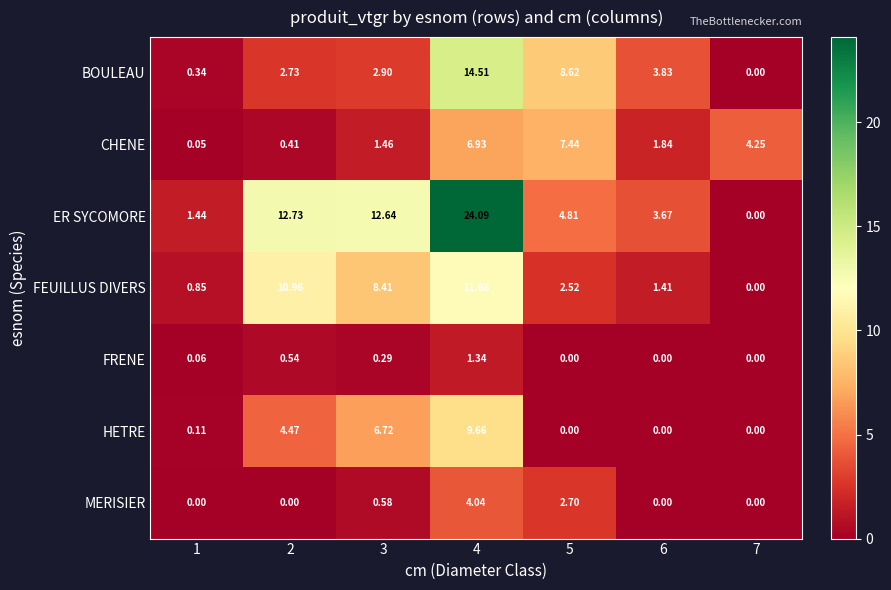

At which category does the chart reach its peak across all series?

4